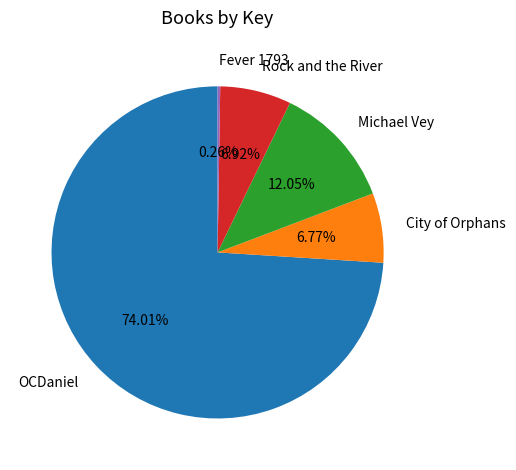

Approximately how many times larger is the value at Rock and the River compared to City of Orphans?

1.0